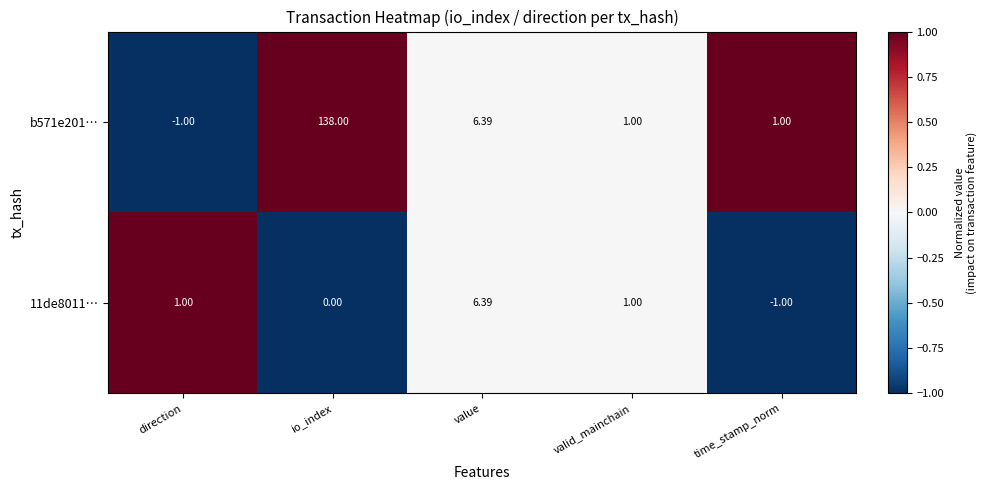

At which label does 11de8011… reach its minimum?

time_stamp_norm